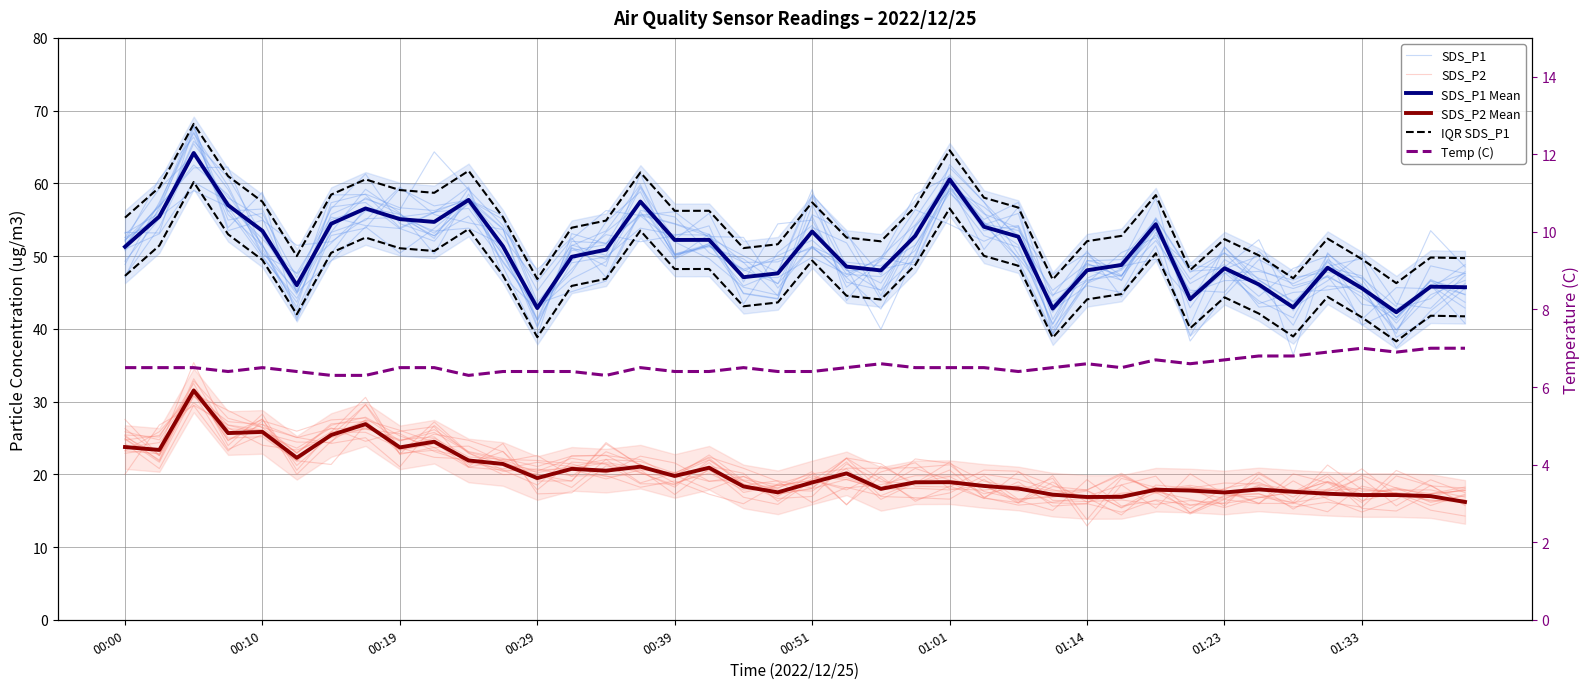

What is the sum of the SDS_P2 values at 11 and 27?

38.3